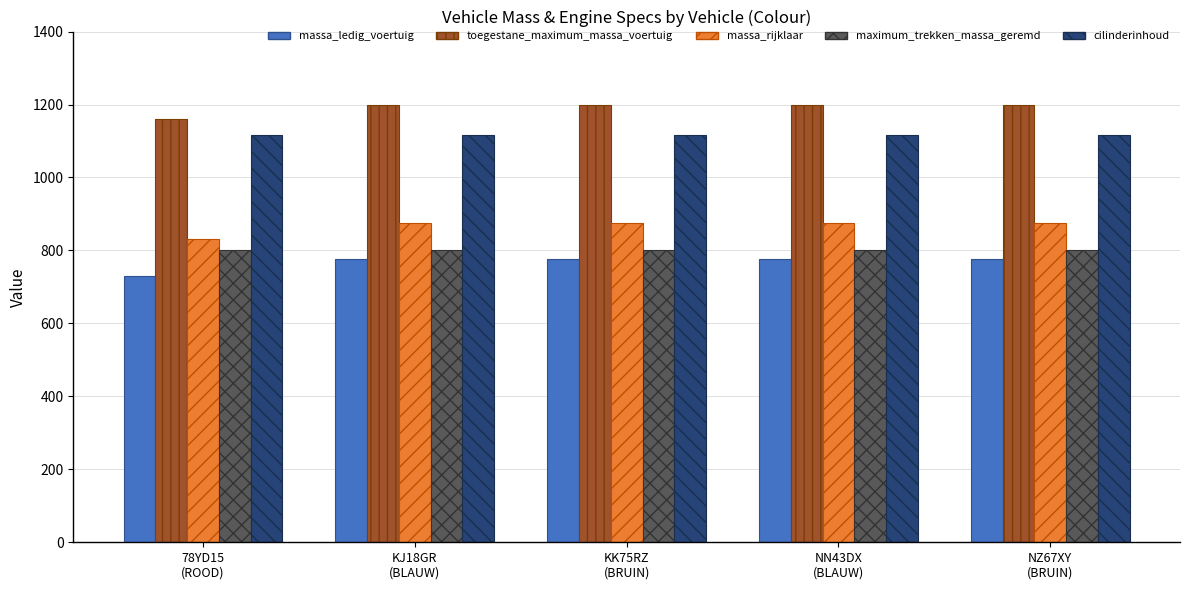

At KK75RZ
(BRUIN), list the series in order from largest to smallest.

toegestane_maximum_massa_voertuig, cilinderinhoud, massa_rijklaar, maximum_trekken_massa_geremd, massa_ledig_voertuig